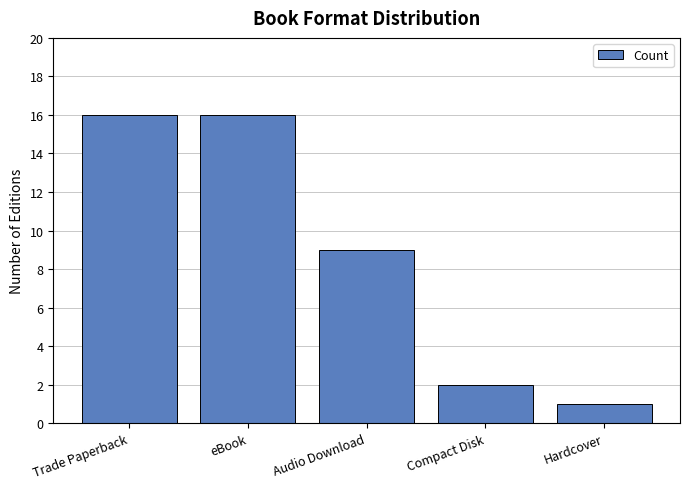

What is the average value?

9